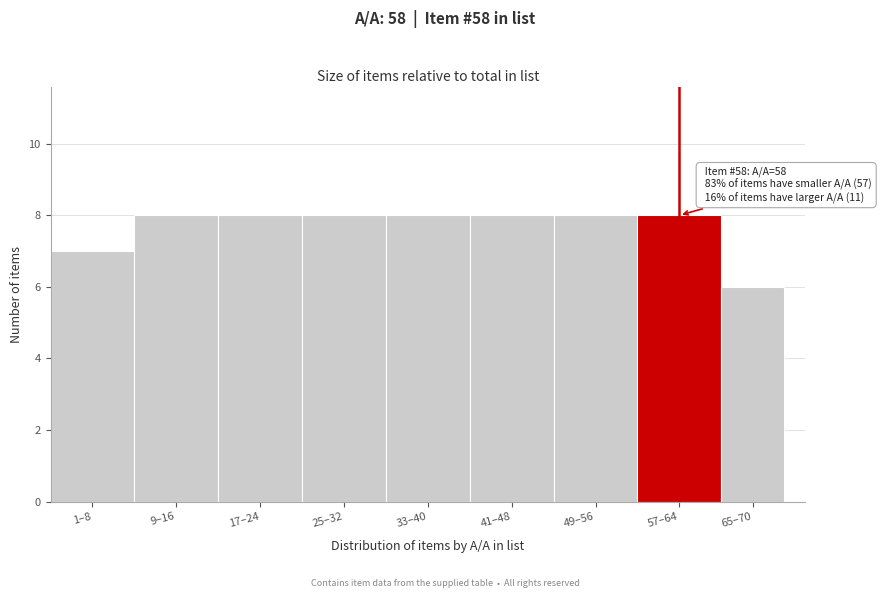

Reading left to right, list all the values displayed in this chart.

7	8	8	8	8	8	8	8	6